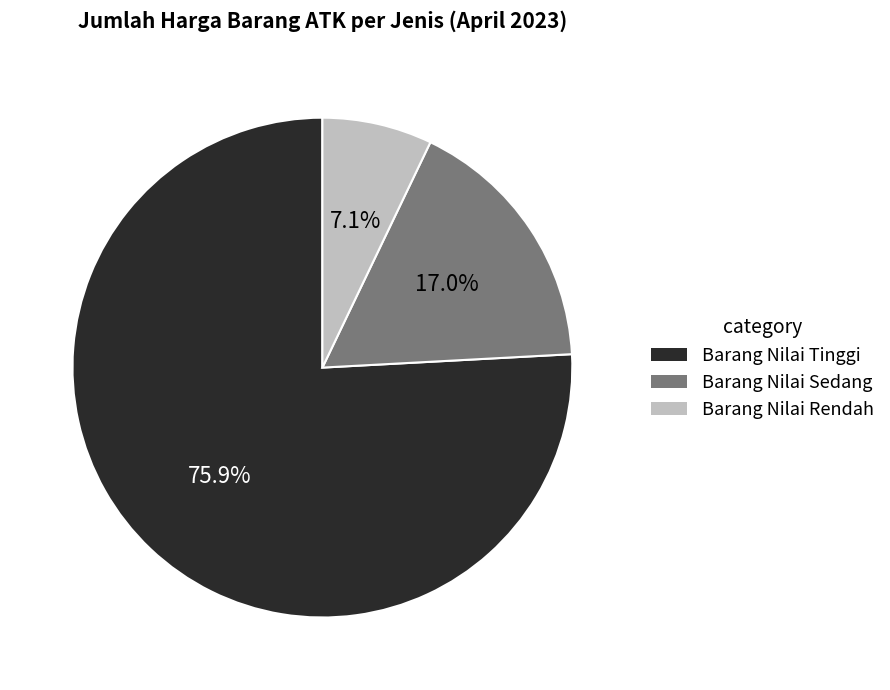

What is the majority slice?

Barang Nilai Tinggi